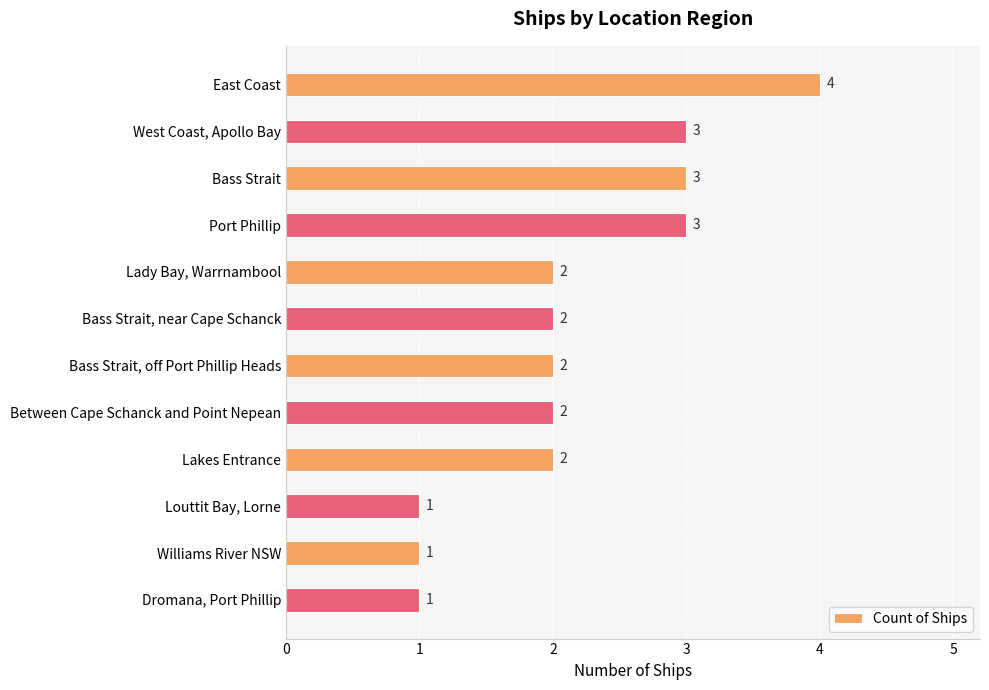

Reading top to bottom, transcribe all the data shown in this chart.

East Coast=4	West Coast, Apollo Bay=3	Bass Strait=3	Port Phillip=3	Lady Bay, Warrnambool=2	Bass Strait, near Cape Schanck=2	Bass Strait, off Port Phillip Heads=2	Between Cape Schanck and Point Nepean=2	Lakes Entrance=2	Louttit Bay, Lorne=1	Williams River NSW=1	Dromana, Port Phillip=1